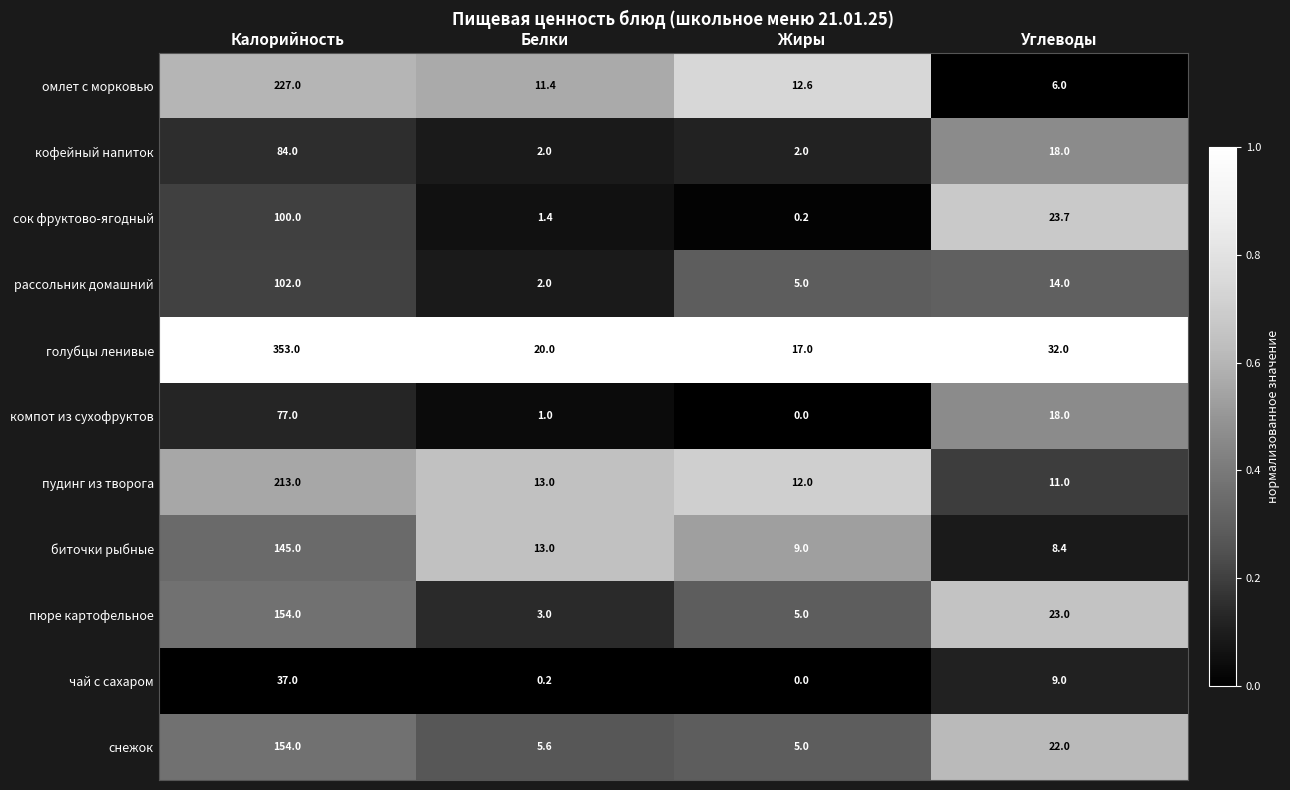

Rank the categories by пудинг из творога value from highest to lowest.

Калорийность, Белки, Жиры, Углеводы